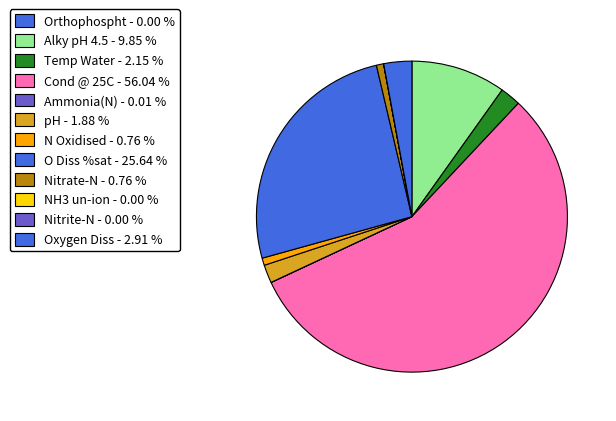

To the nearest percent, what portion does pH represent?

2%